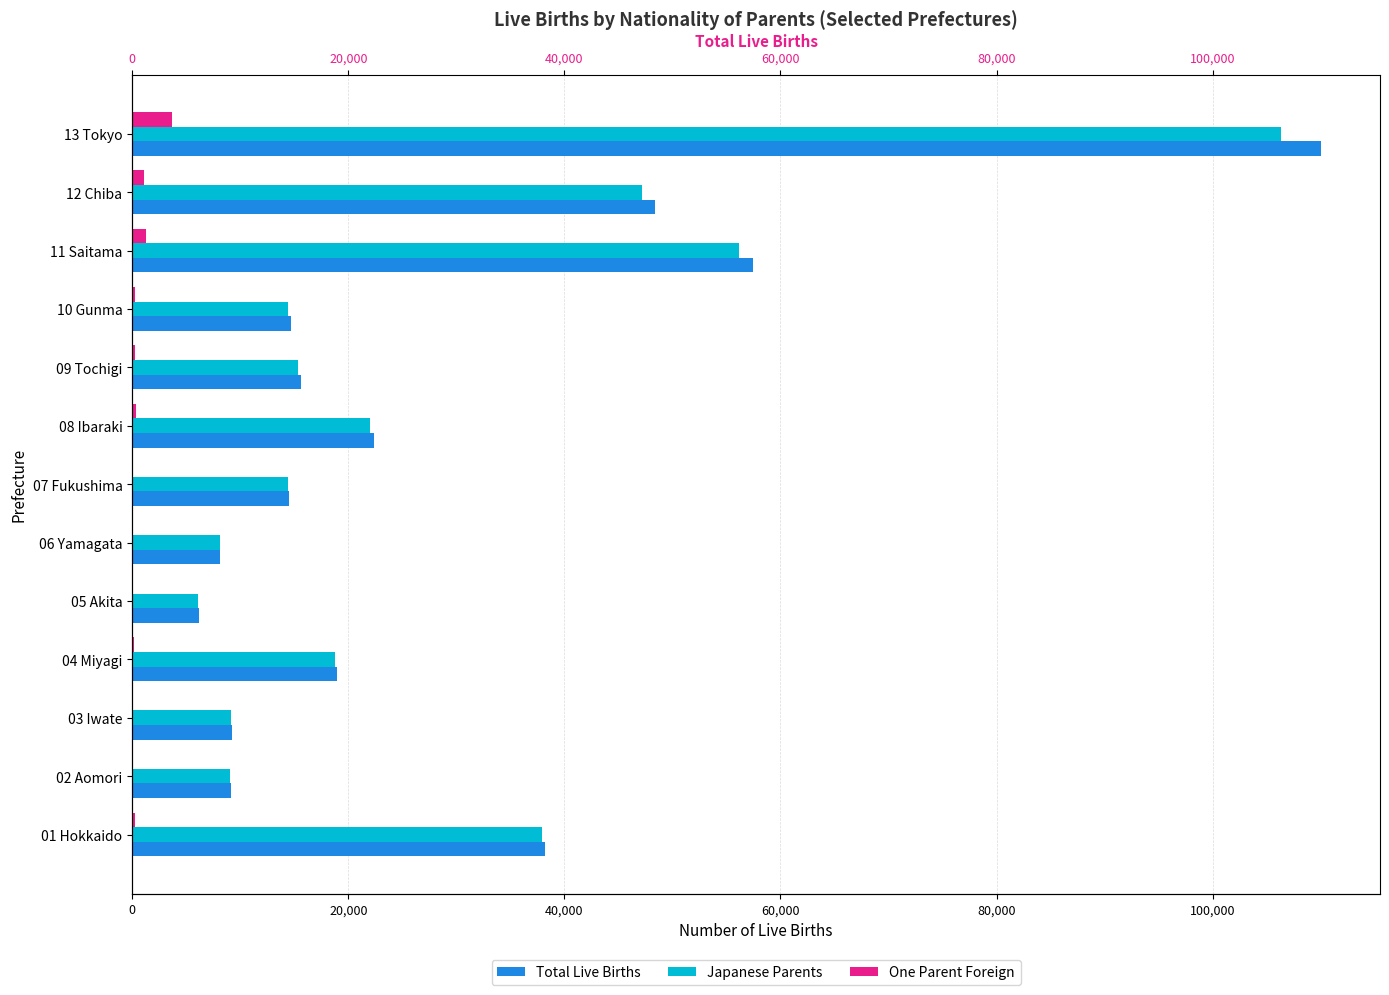

What is the sum of the One Parent Foreign values at 12 Chiba and 05 Akita?

1170